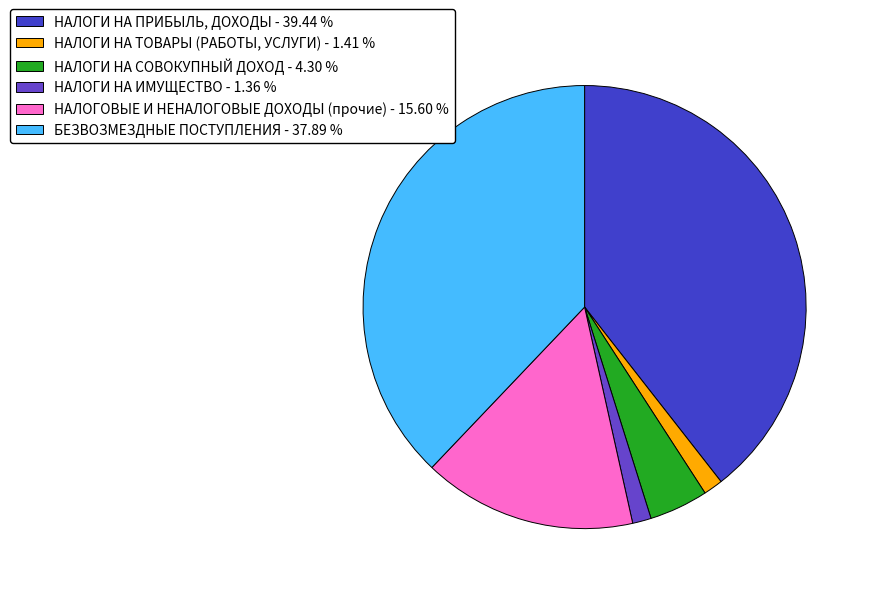

To the nearest percent, what is the difference between the largest and smallest slice percentages?

38%